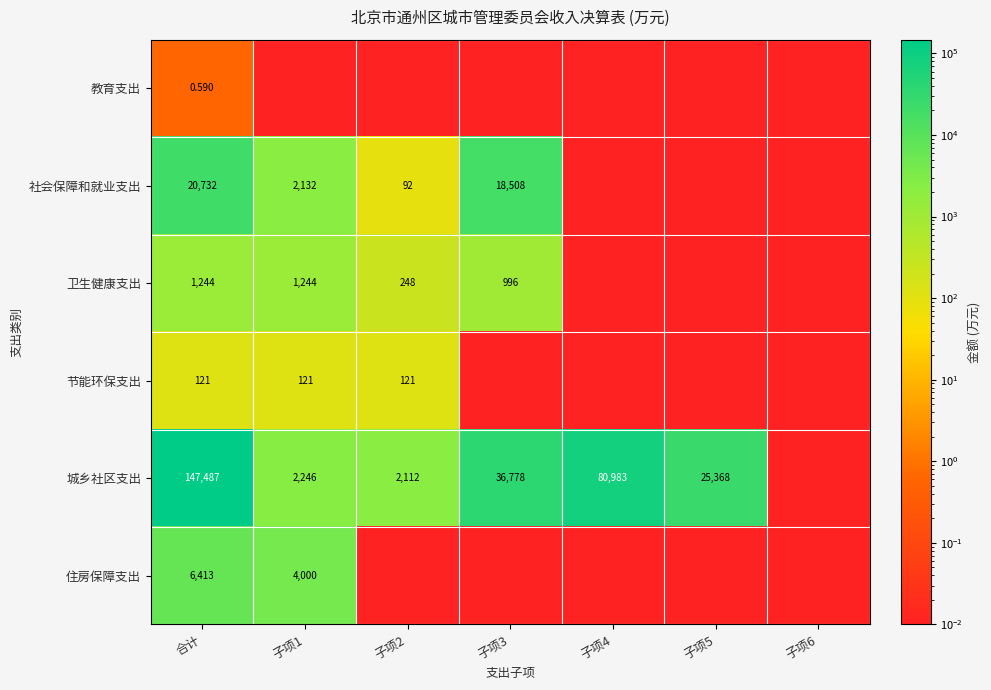

True or false: 卫生健康支出 has a value of 1243.9 at 子项1.

True